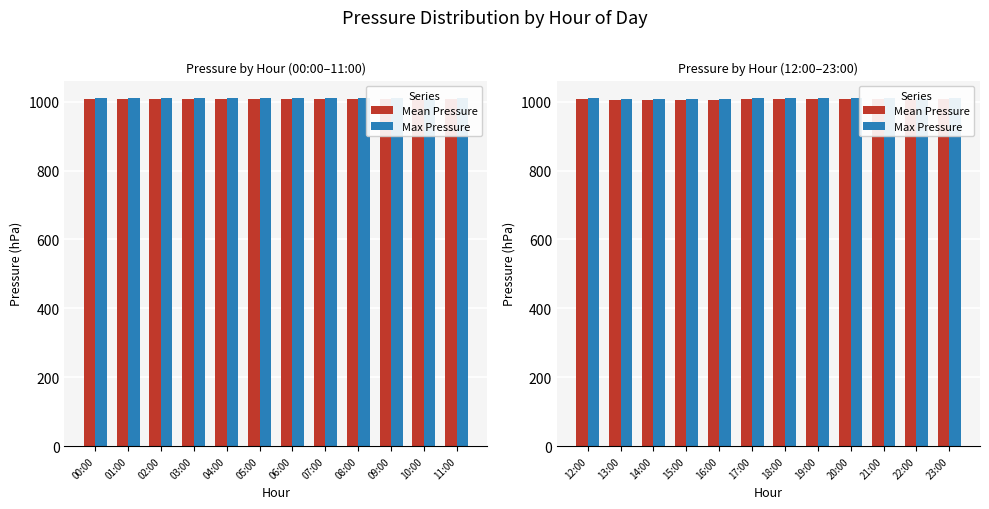

The Max Pressure series shows 1007.2 at 15:00. True or false?

True